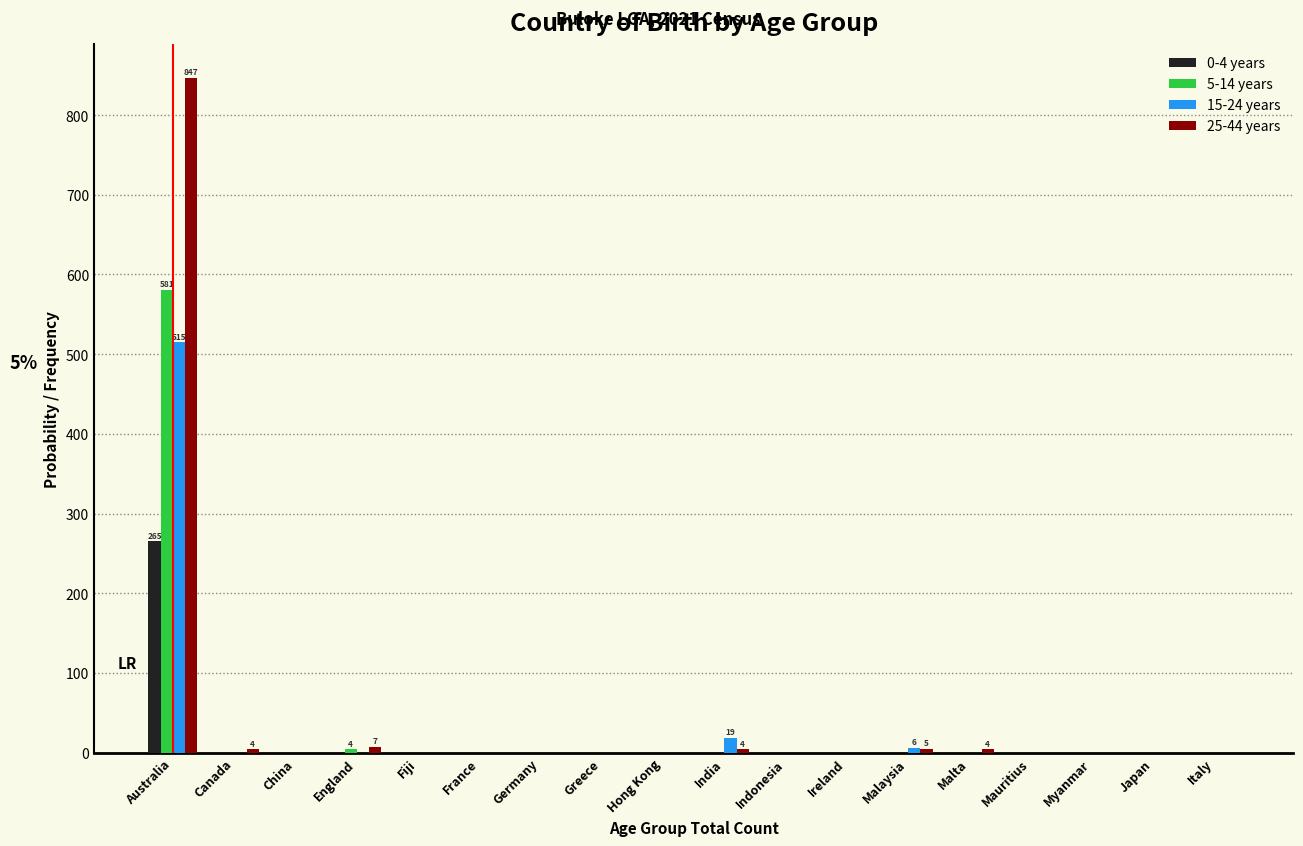

What is the greatest value displayed?

847